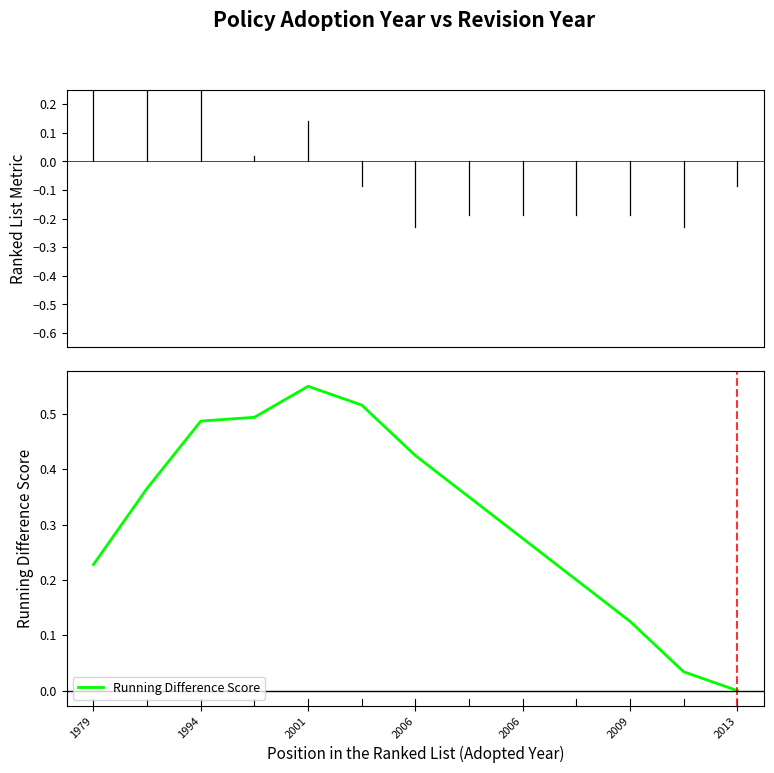

List the labels in order of value, largest first.

2006, 2009, 2006, 2001, 2013, 1994, 7, 8, 1979, 9, 10, 11, 12